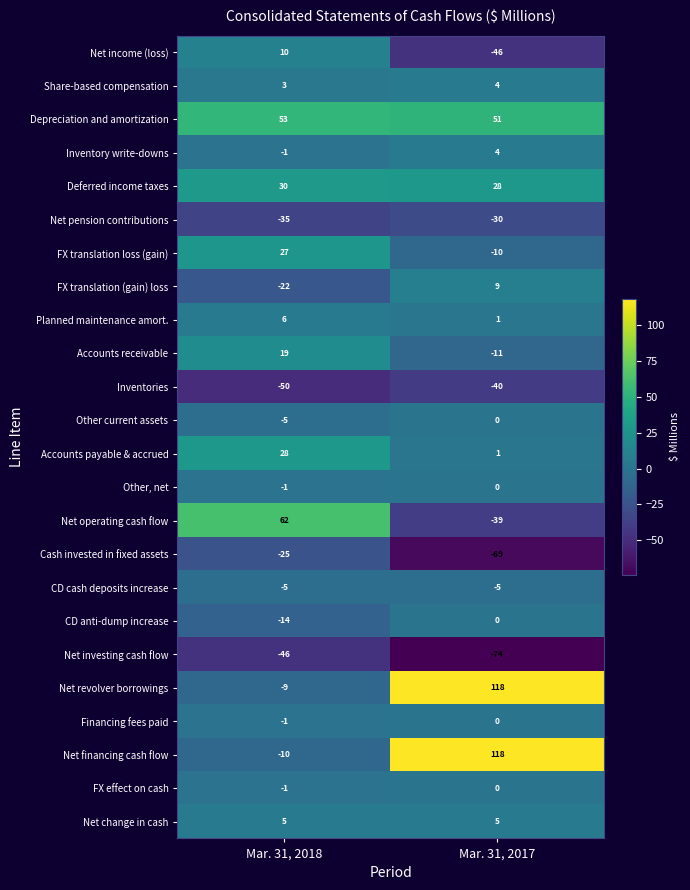

Which series has the largest range (max minus min)?

Net financing cash flow